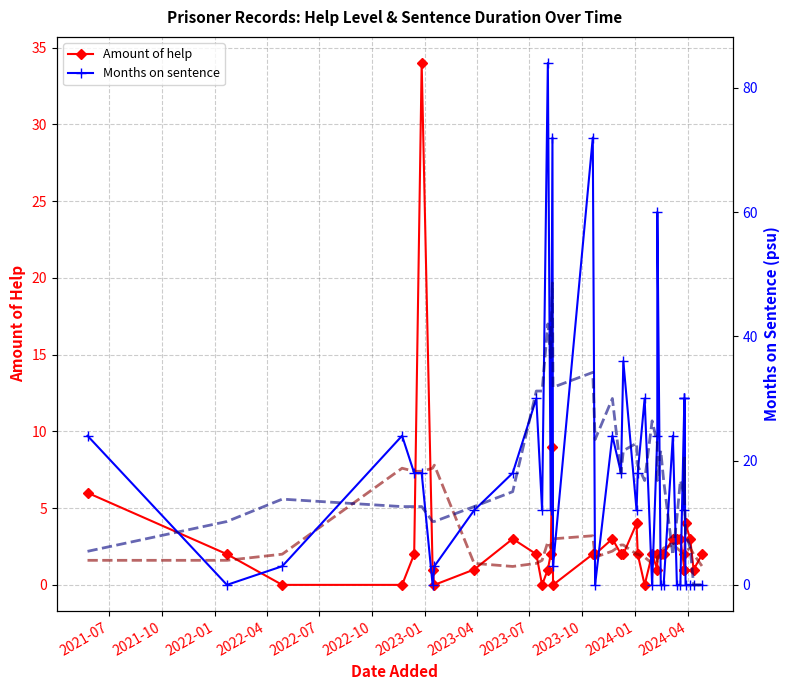

The Amount of help series shows 0.2 at 25. True or false?

False